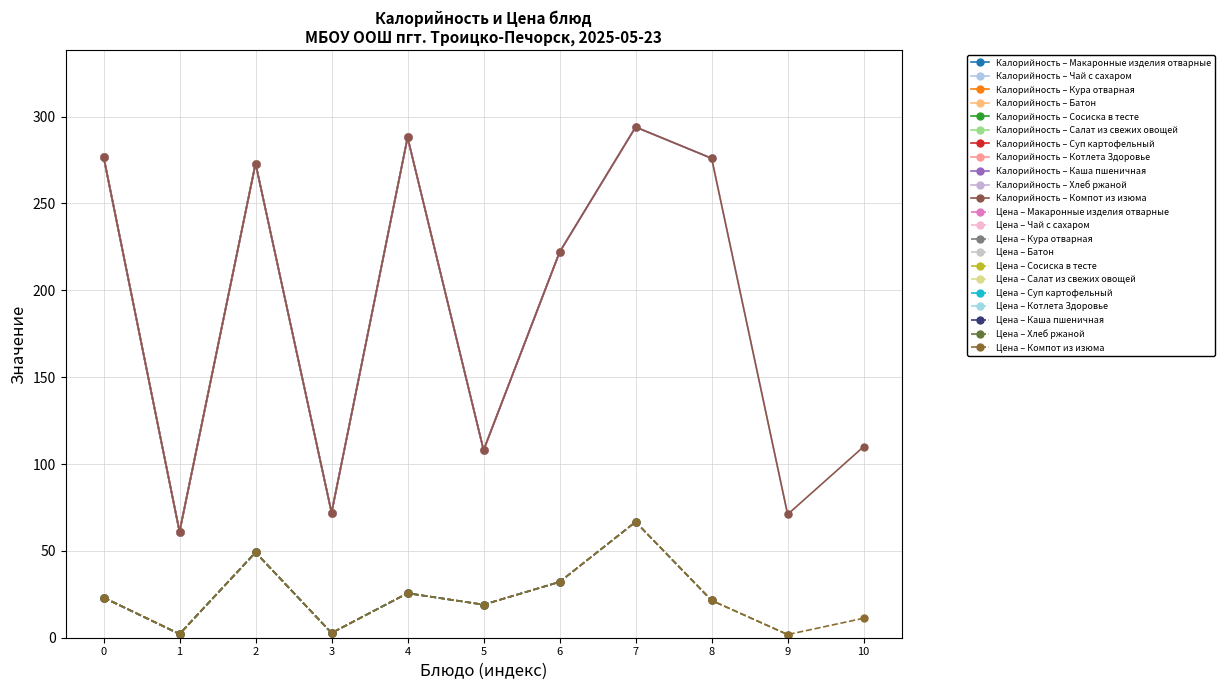

True or false: Калорийность – Компот из изюма and Цена – Компот из изюма cross at least once.

False